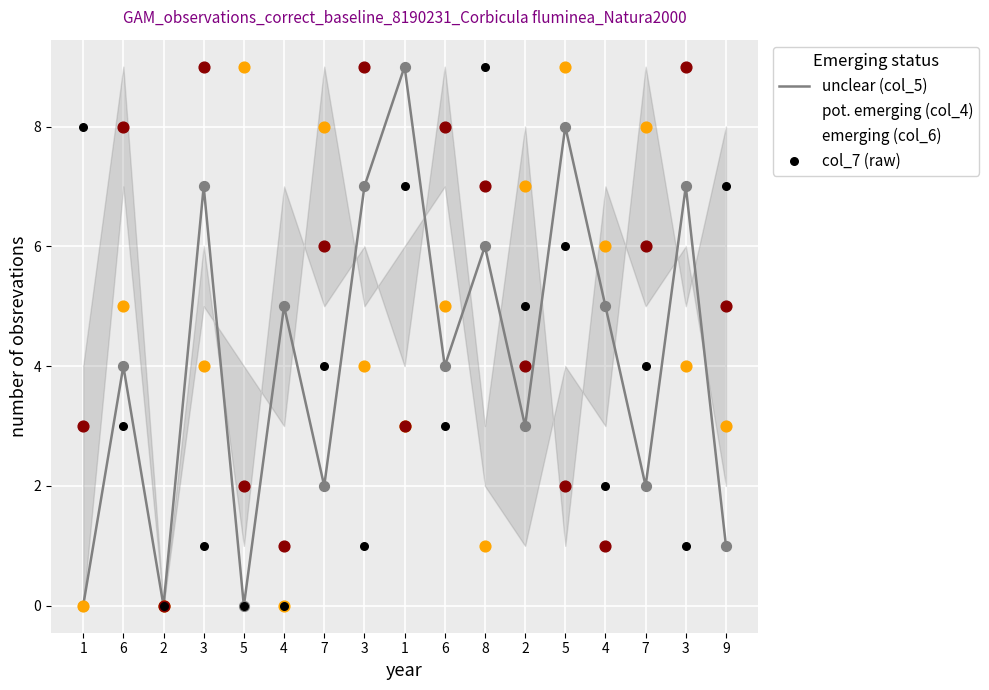

Which series contains the lowest Y value?

unclear (col_5)